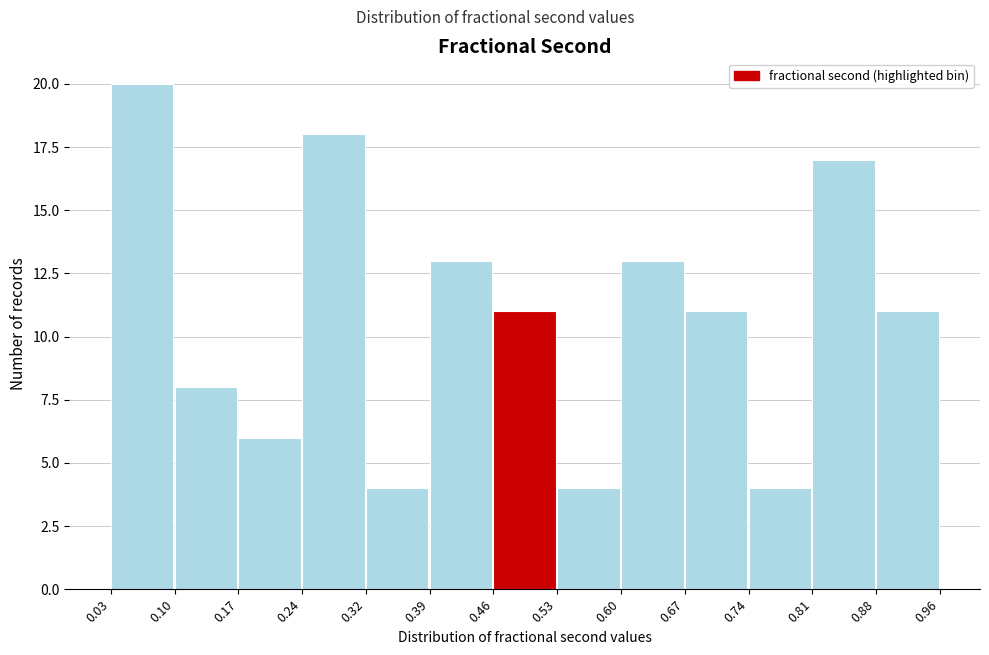

Reading left to right, list every bar in this chart as the range it spans on the x-axis followed by its height. The values are not printed on the chart, so give them approximately, as read against the axis.

0.03 to 0.10: 20
0.10 to 0.17: 8
0.17 to 0.24: 6
0.24 to 0.32: 18
0.32 to 0.39: 4
0.39 to 0.46: 13
0.46 to 0.53: 11
0.53 to 0.60: 4
0.60 to 0.67: 13
0.67 to 0.74: 11
0.74 to 0.81: 4
0.81 to 0.88: 17
0.88 to 0.96: 11